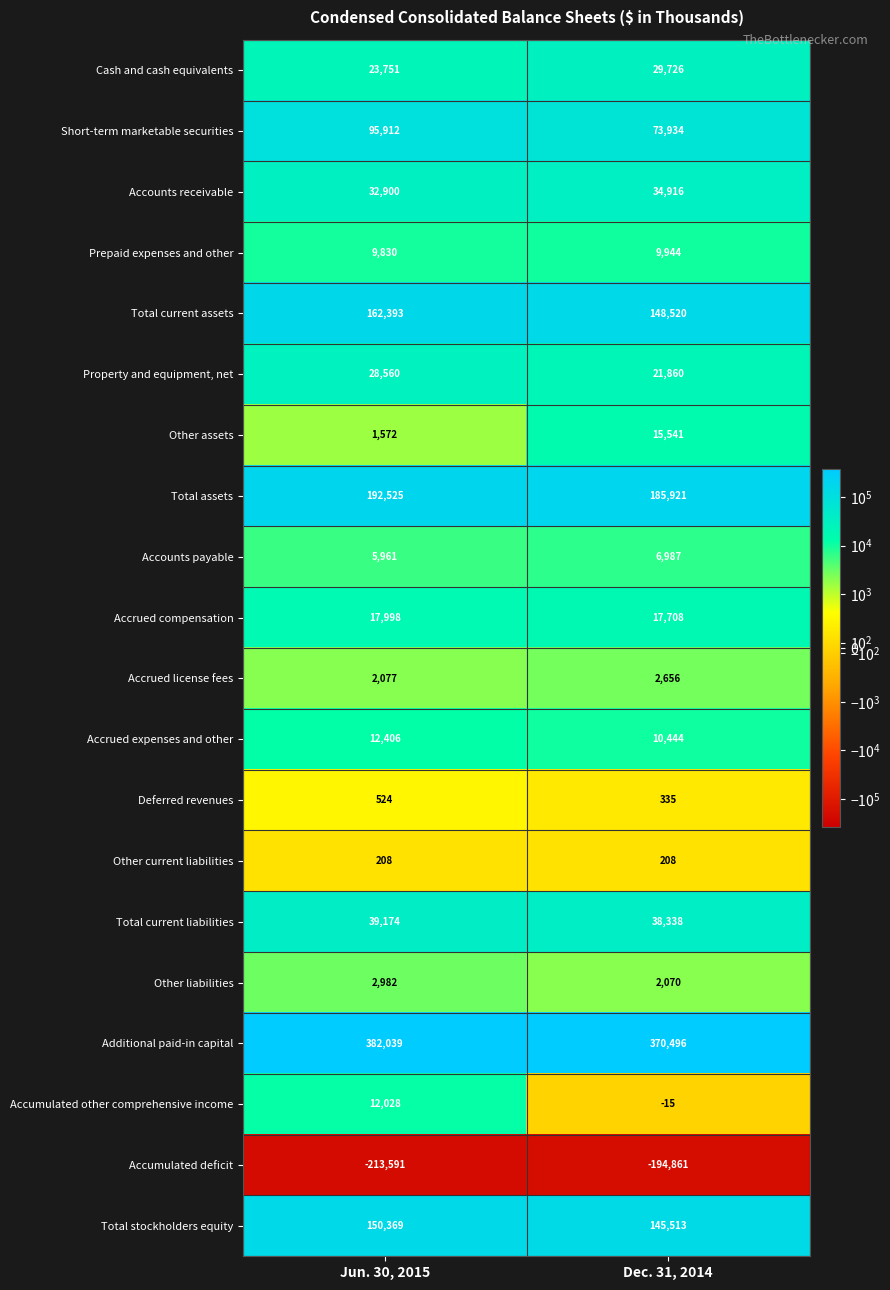

Between Jun. 30, 2015 and Dec. 31, 2014, which series saw the biggest shift?

Short-term marketable securities